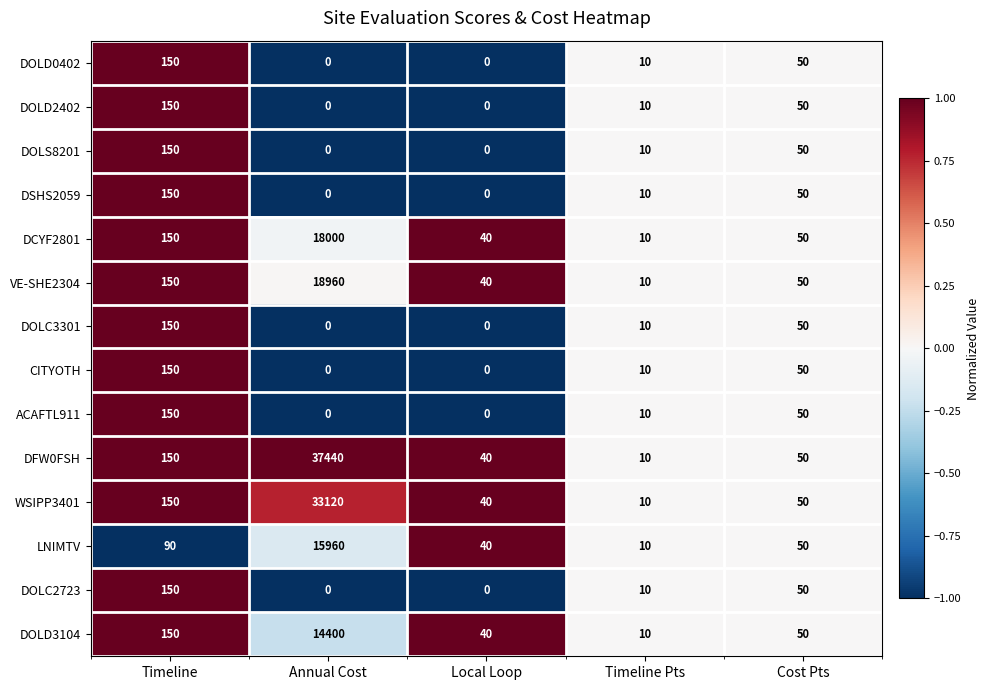

The value of DOLS8201 at Timeline Pts is 4. True or false?

False